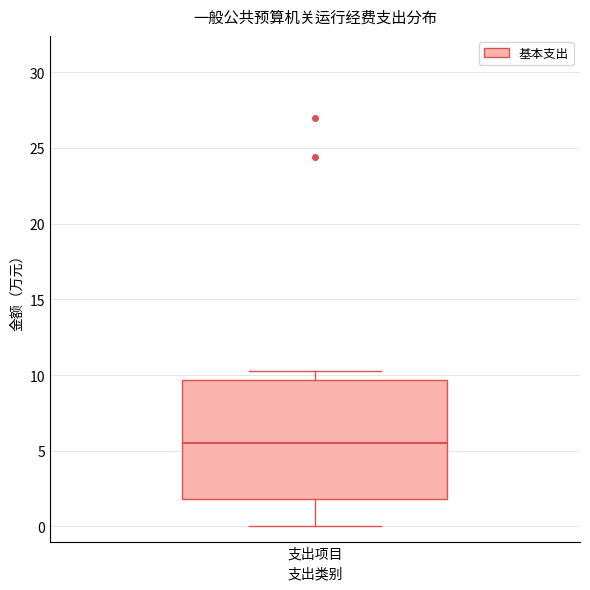

Read this box plot against the y-axis: the position of the median line, the range covered by the box, and the ends of both whiskers. The values are not printed on the chart, so give them approximately, as read against the axis.

median 5.5, box 2.0 to 9.5, whiskers 0.0 to 10.5